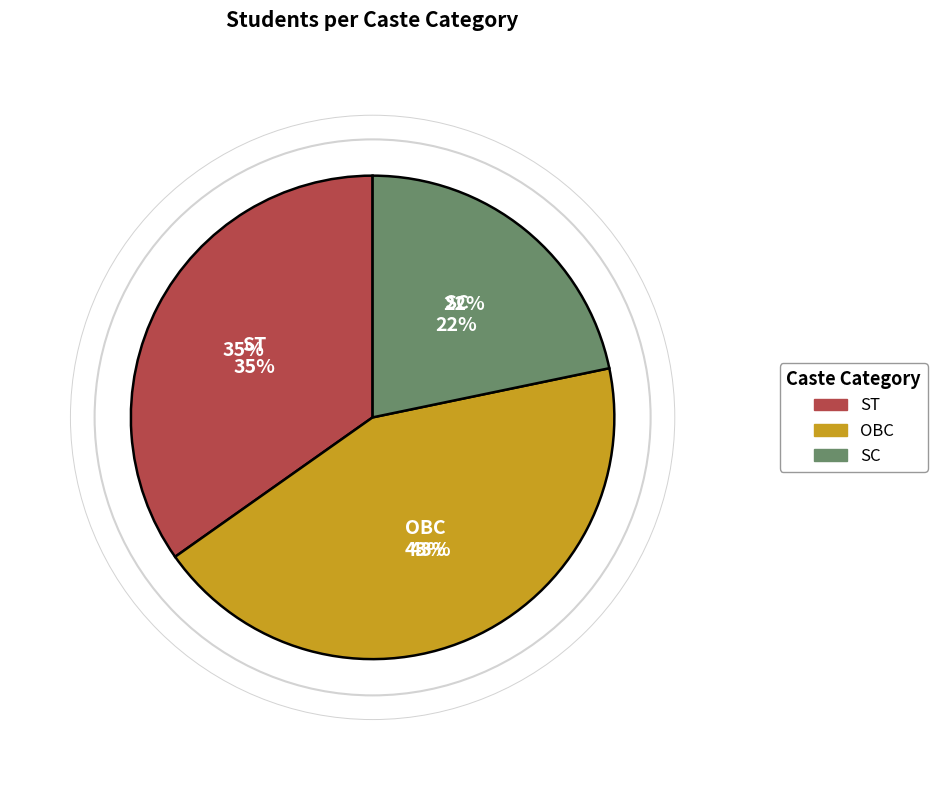

To the nearest percent, what portion does OBC represent?

43%